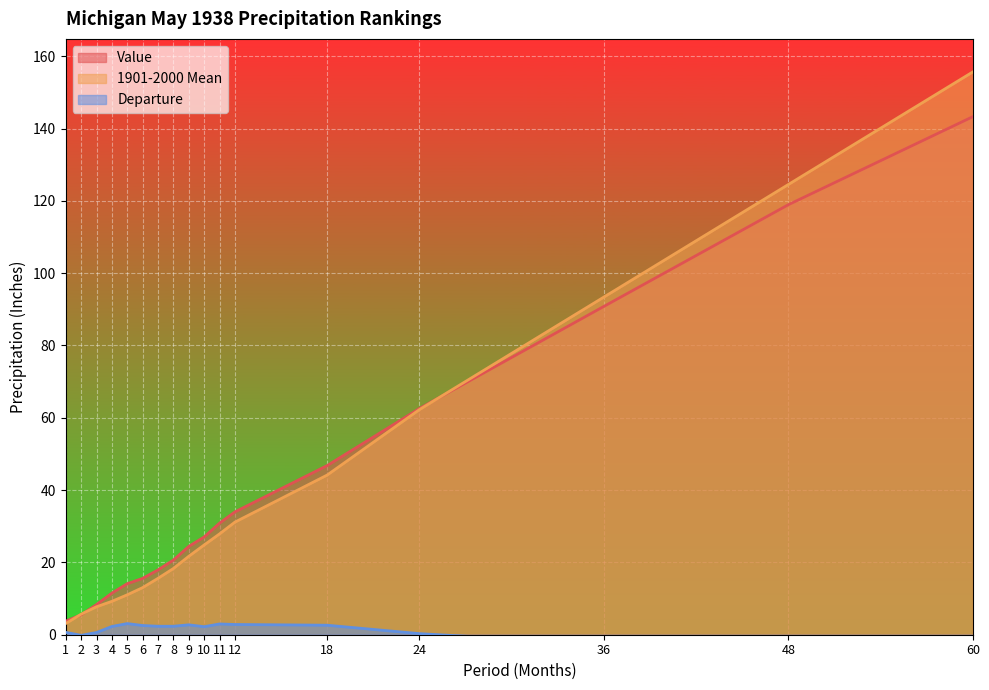

Which series has the largest total across all categories?

Value